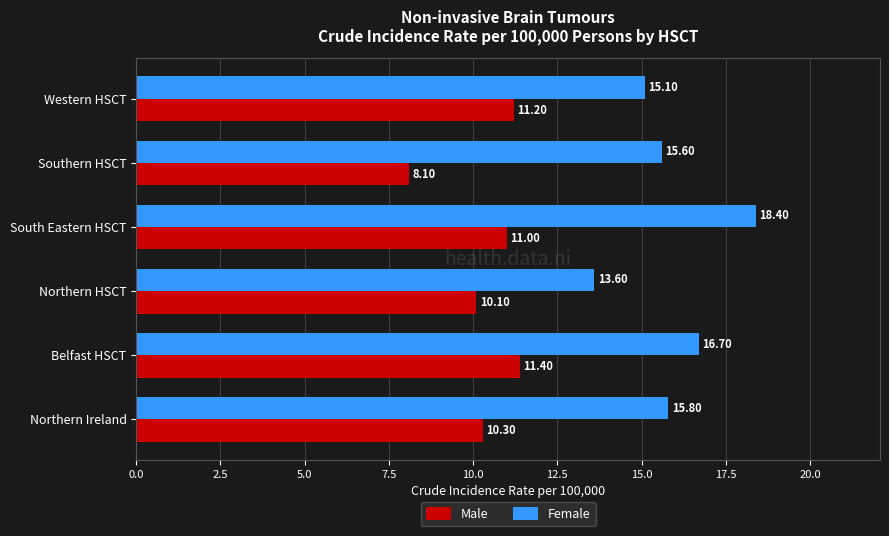

Which series has the widest spread of values?

Female